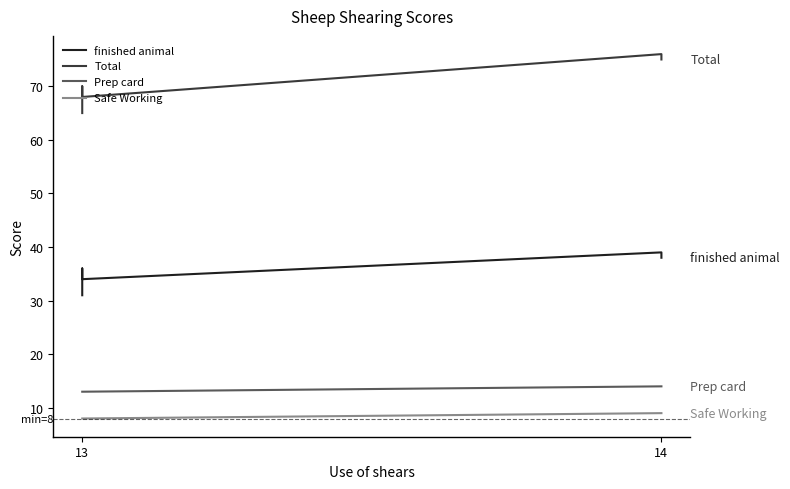

What is the sum of the Prep card values at 13 and 14?

26